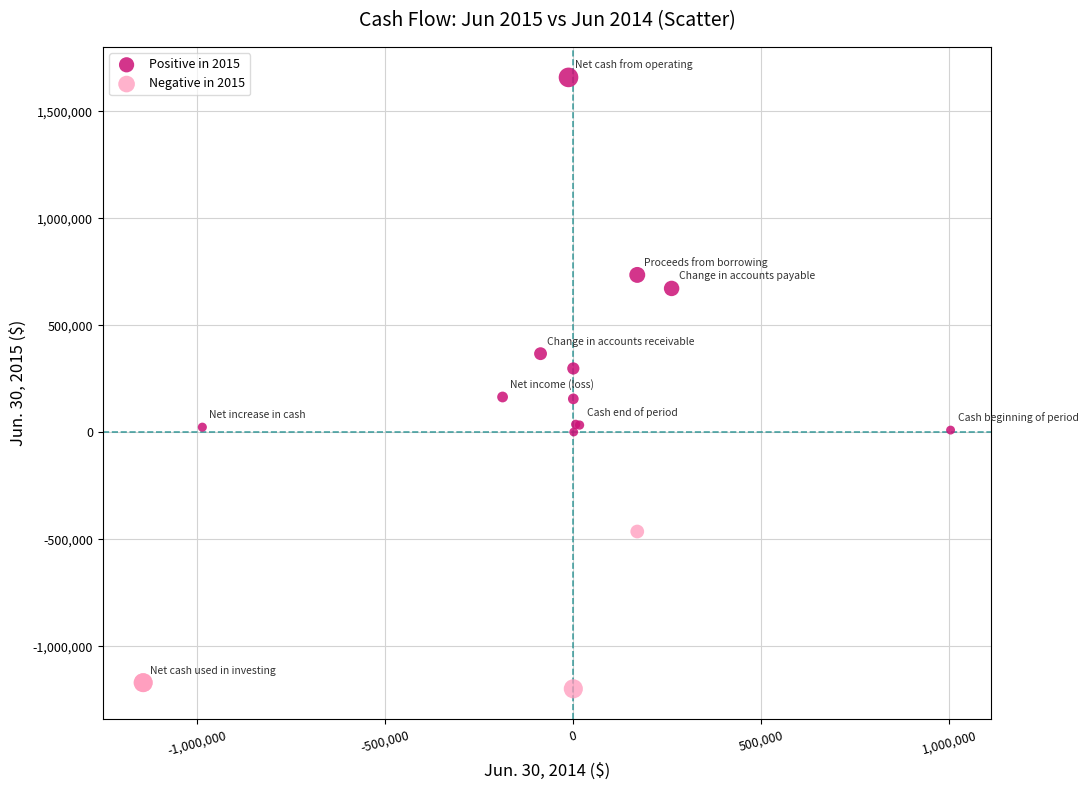

What are all the series names shown in the legend?

Positive in 2015, Negative in 2015